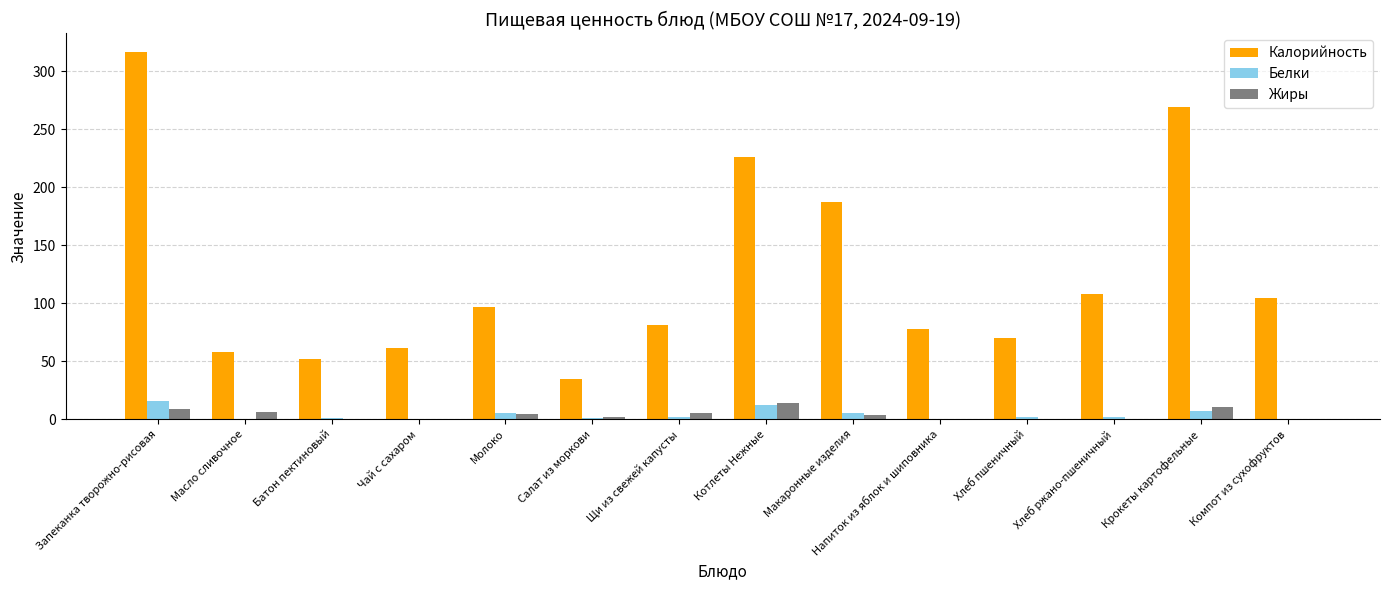

Which series changed the most between Молоко and Макаронные изделия?

Калорийность